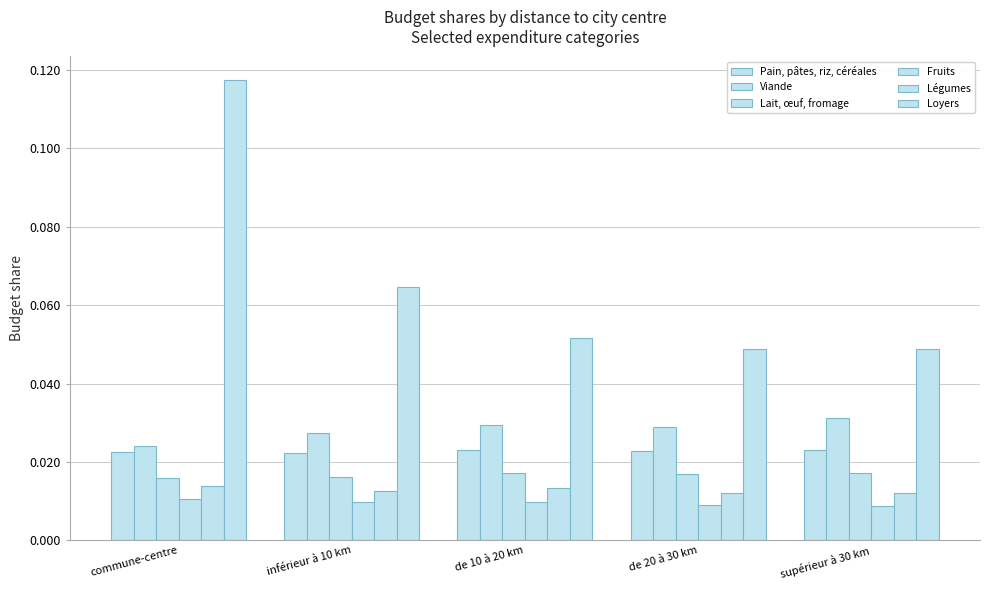

Which has a higher value, commune-centre or de 20 à 30 km?

de 20 à 30 km